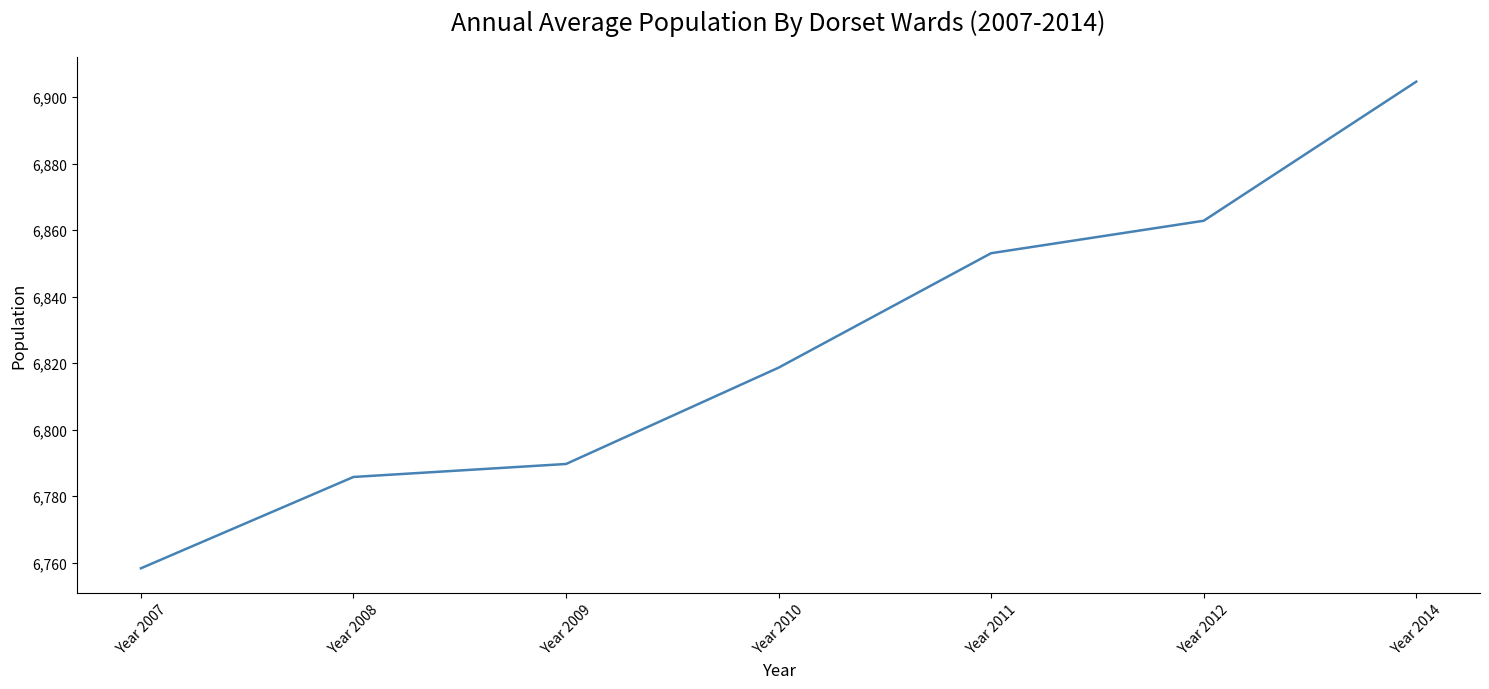

Does the chart display data point markers on the line(s)?

No